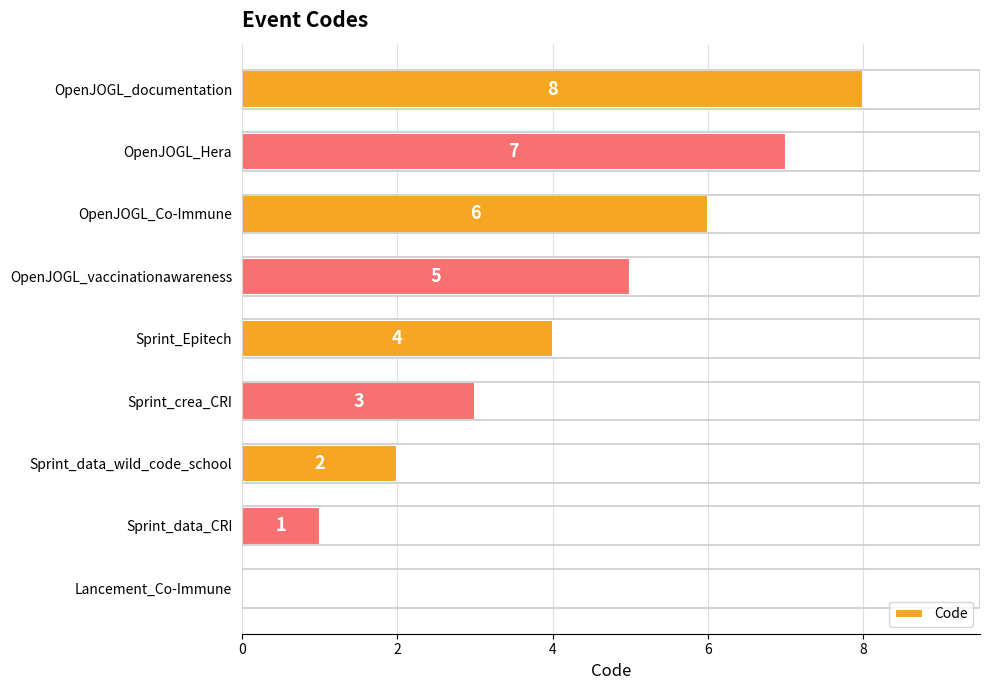

What is the sum of the values at OpenJOGL_vaccinationawareness and Sprint_data_CRI?

6